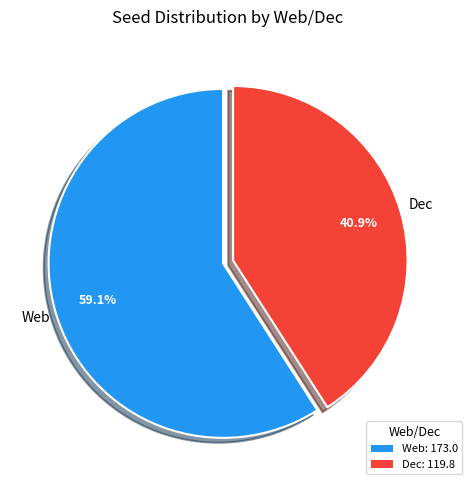

Approximately how many times larger is the value at Dec compared to Web?

0.7